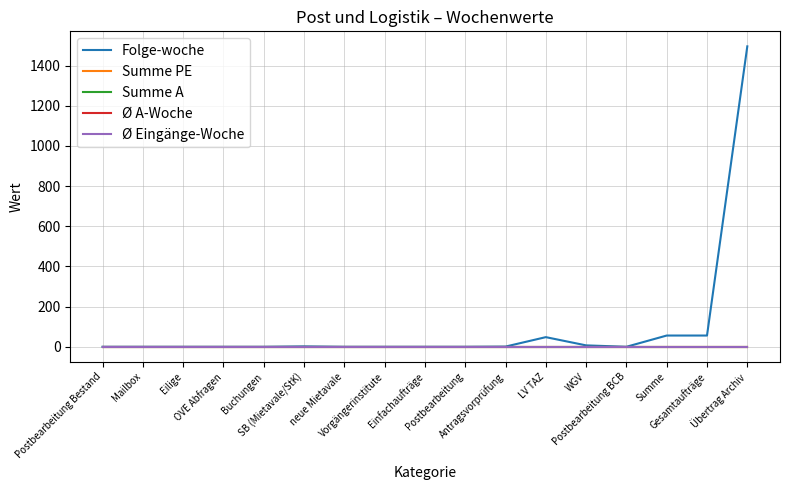

True or false: Folge-woche and Summe A cross at least once.

False